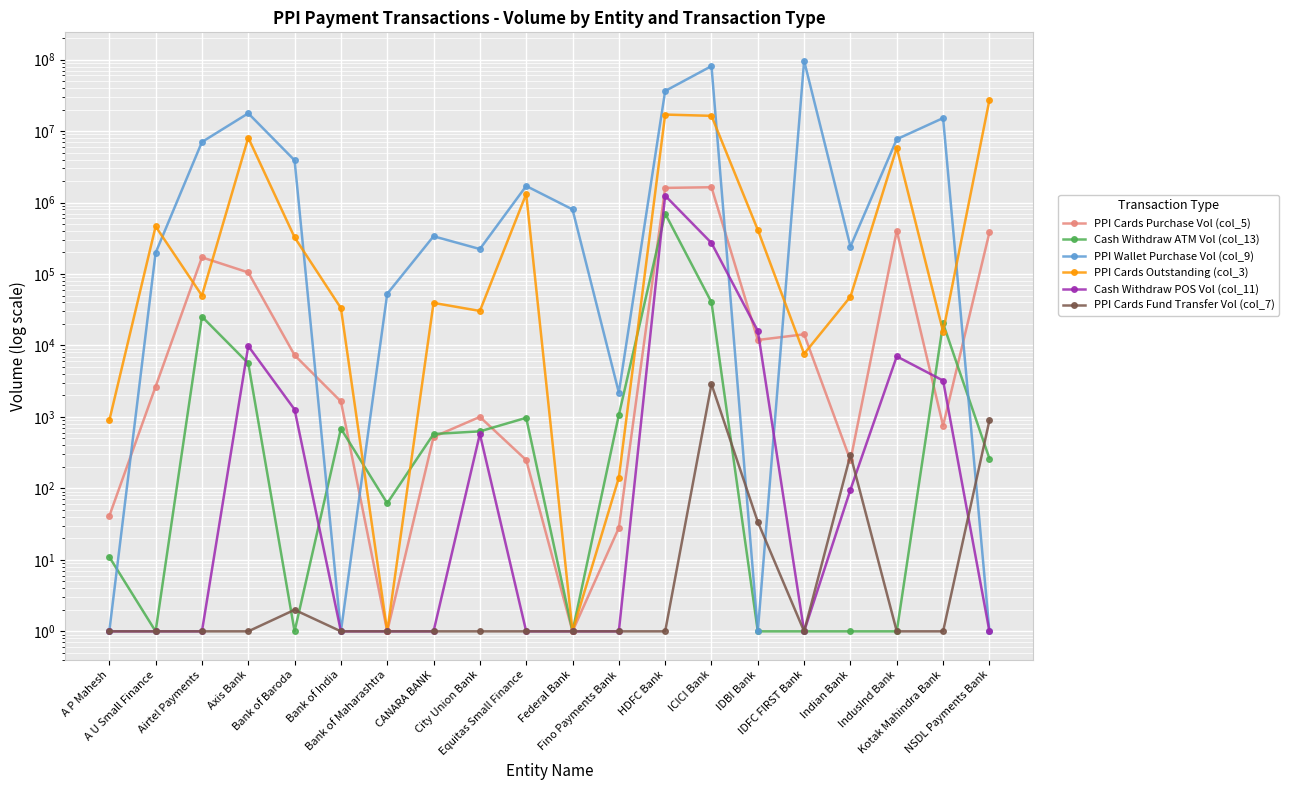

What is the label of the 2nd point from the left?

A U Small Finance